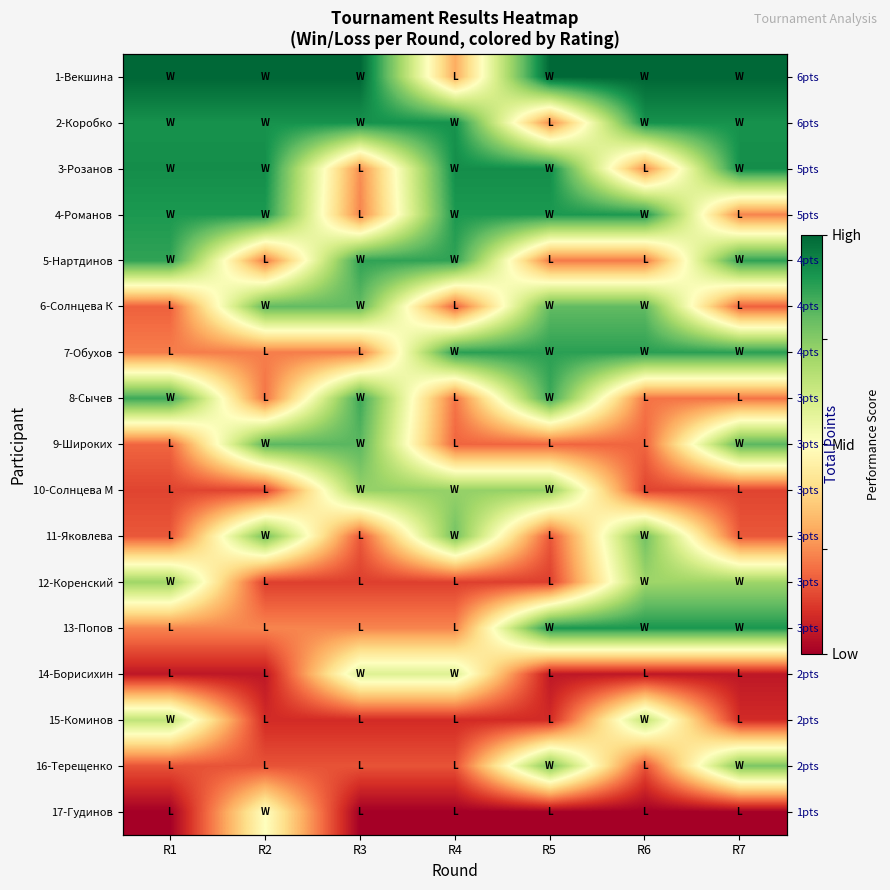

True or false: 12-Коренский has a value of 0.7 at R6.

True